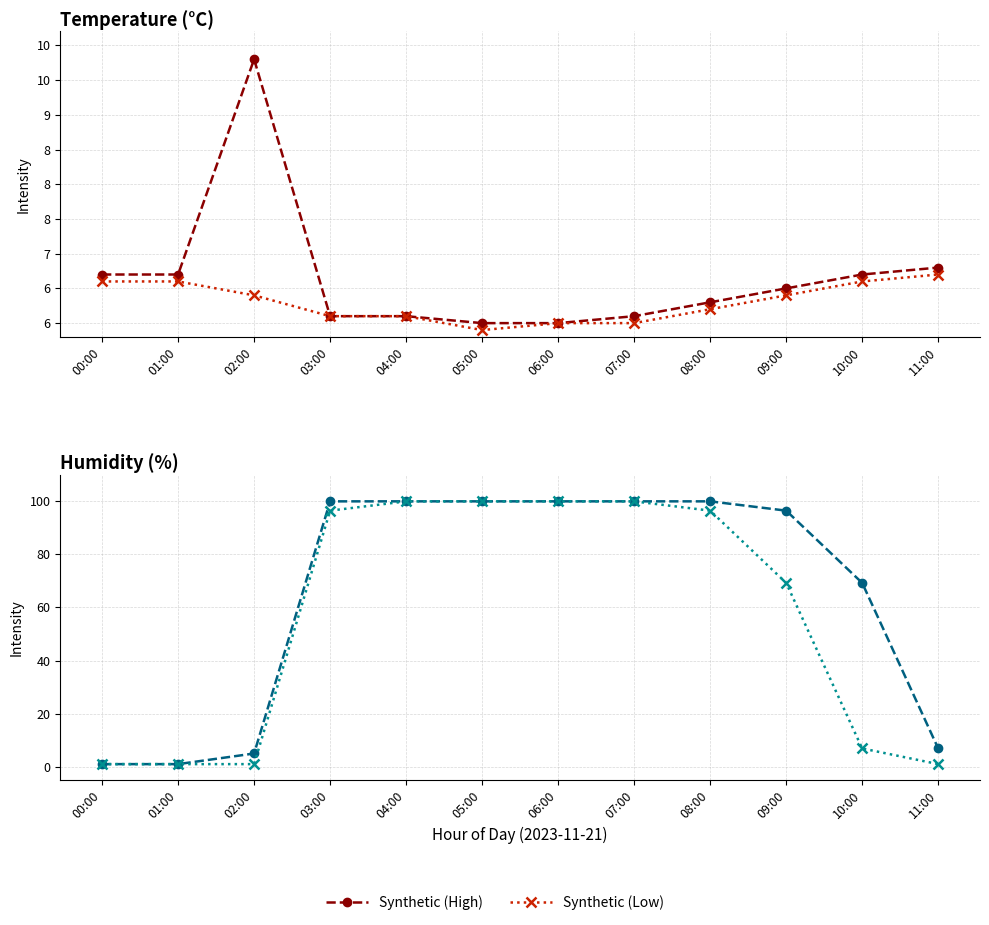

Count the number of categories in the chart.

12